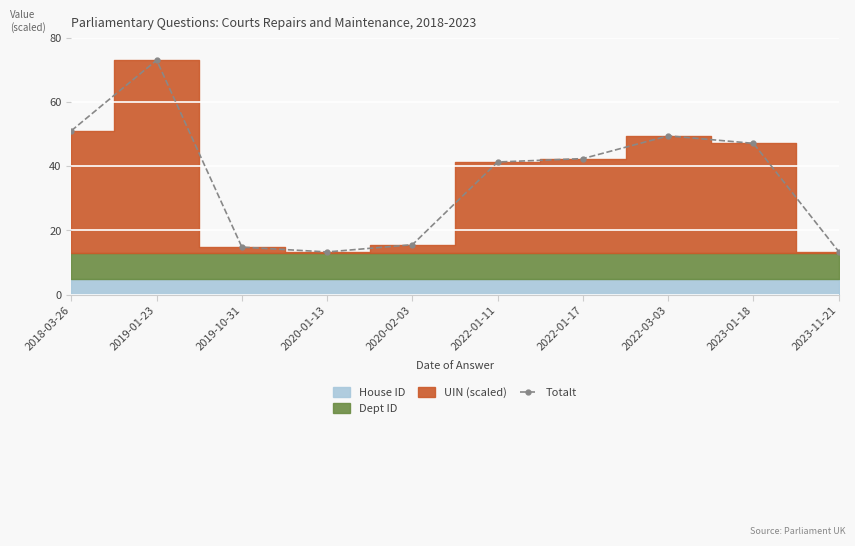

What is the label of the 5th point from the left?

2020-02-03